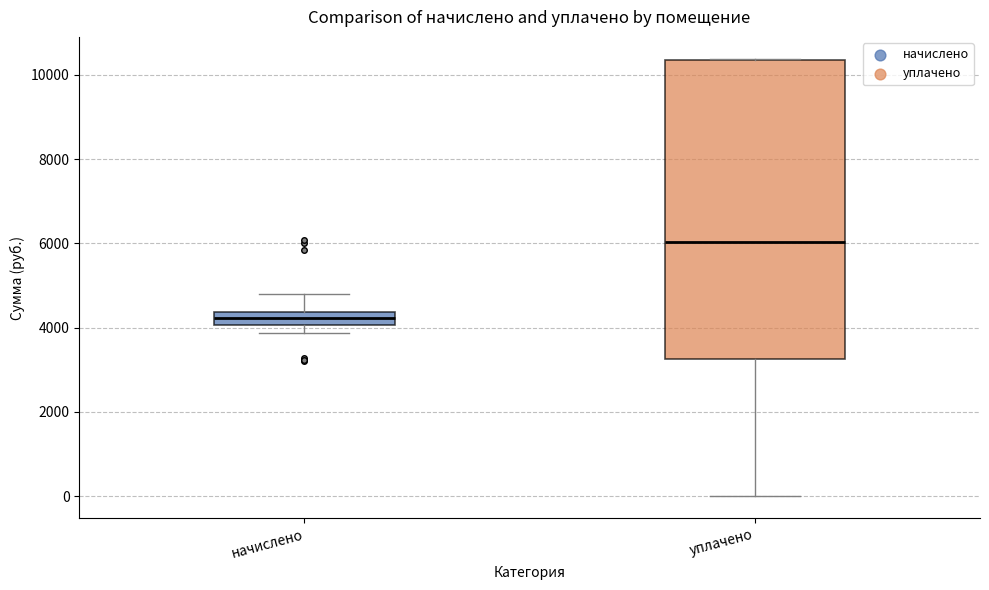

Reading left to right, read every box against the y-axis: the position of its median line, the range the box covers, and the ends of its whiskers. The values are not printed on the chart, so give them approximately, as read against the axis.

начислено: median 4200, box 4000 to 4400, whiskers 3800 to 4800
уплачено: median 6000, box 3200 to 10400, whiskers 0 to 10400